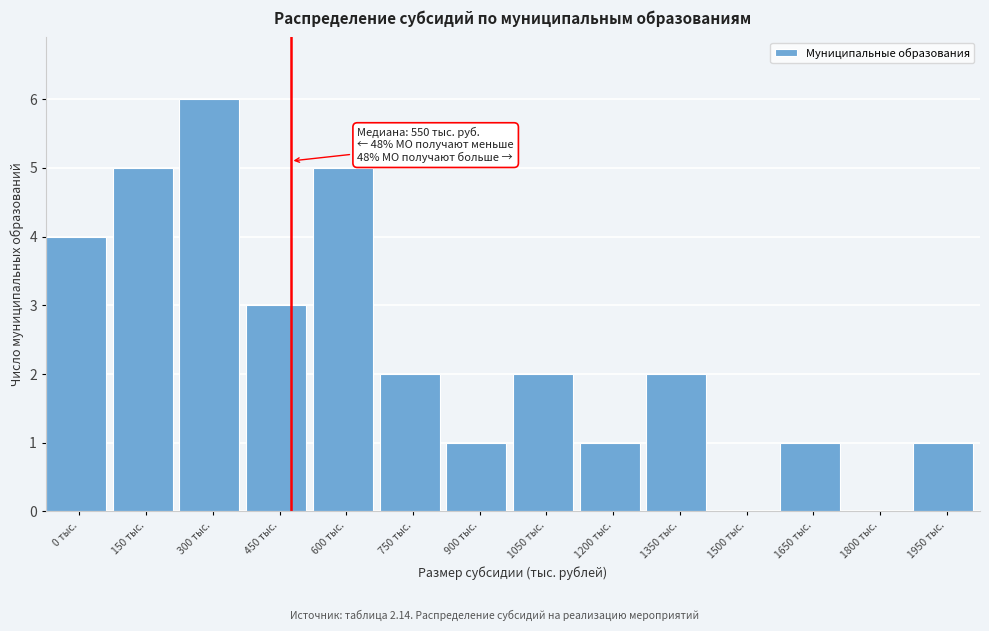

Reading right to left, extract all data points from this chart.

1950 тыс.=1	1800 тыс.=0	1650 тыс.=1	1500 тыс.=0	1350 тыс.=2	1200 тыс.=1	1050 тыс.=2	900 тыс.=1	750 тыс.=2	600 тыс.=5	450 тыс.=3	300 тыс.=6	150 тыс.=5	0 тыс.=4